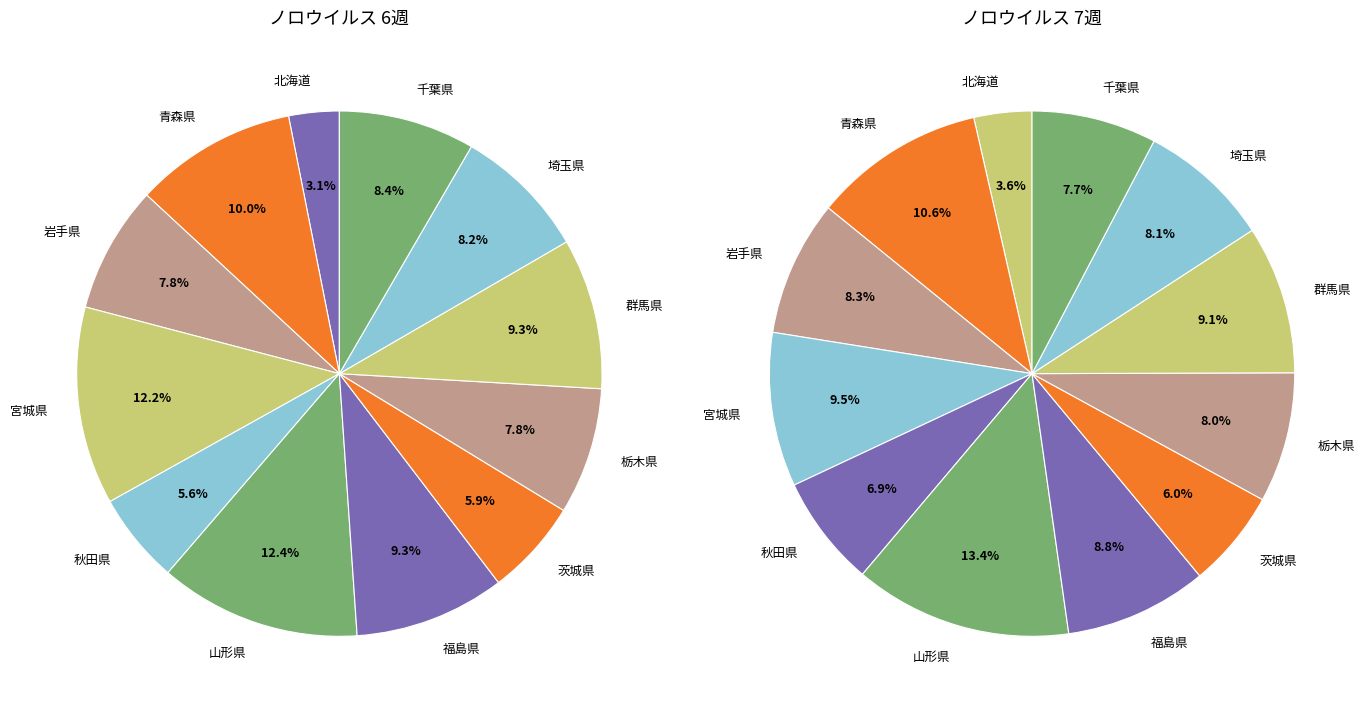

Is the sum of 茨城県 and 栃木県 greater than half?

No